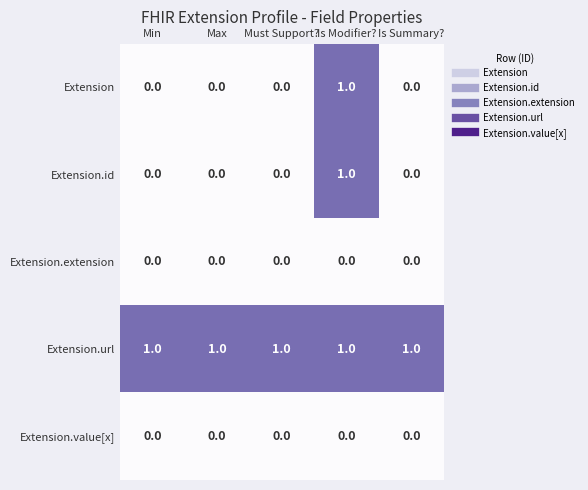

Which series has the largest total across all categories?

Extension.url